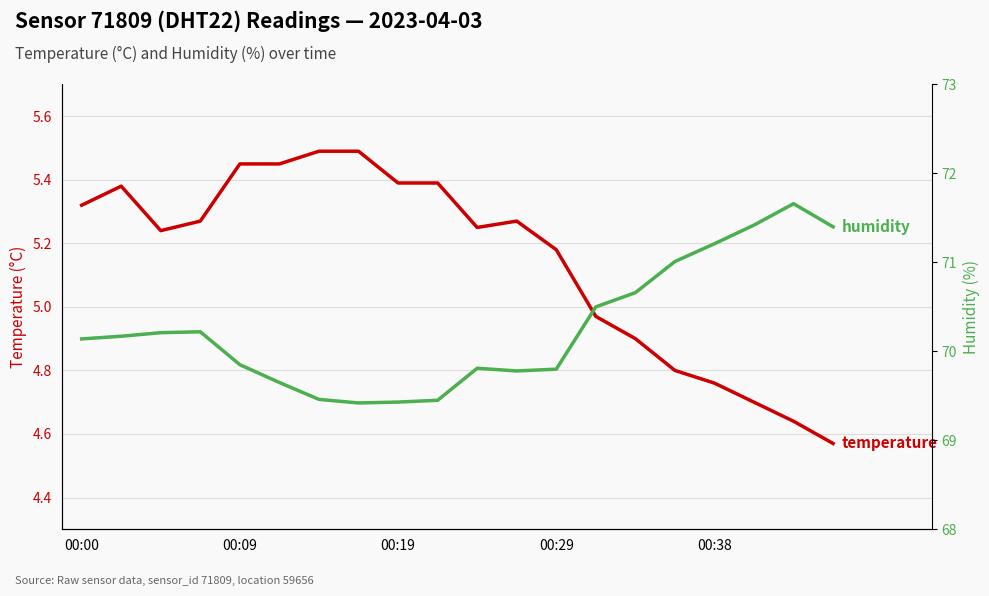

Is the value of humidity at 00:38 greater than the value of temperature at 14?

Yes